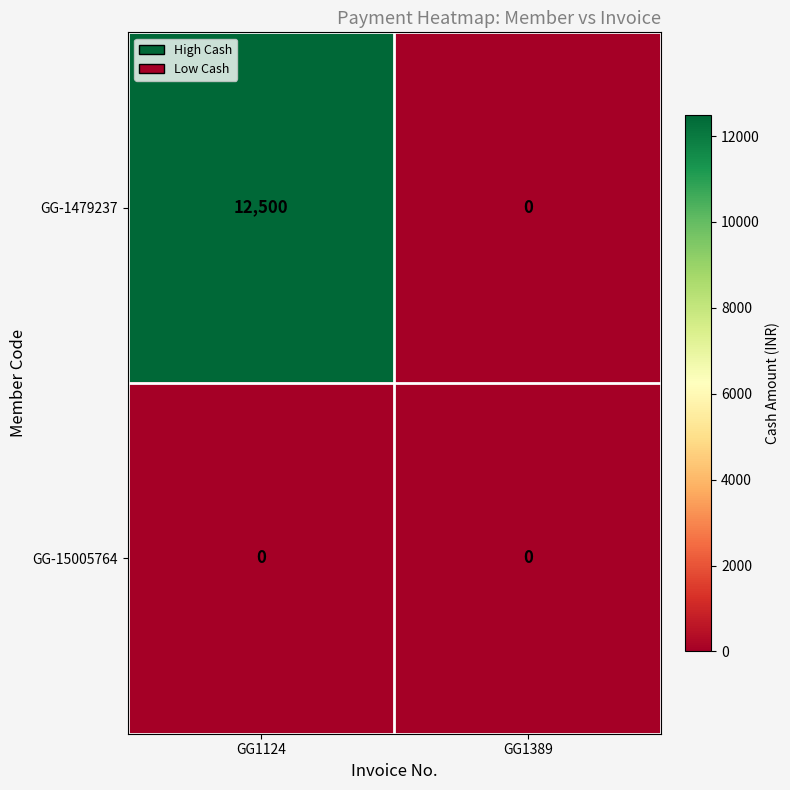

At which category is the sum across all series the highest?

GG1124